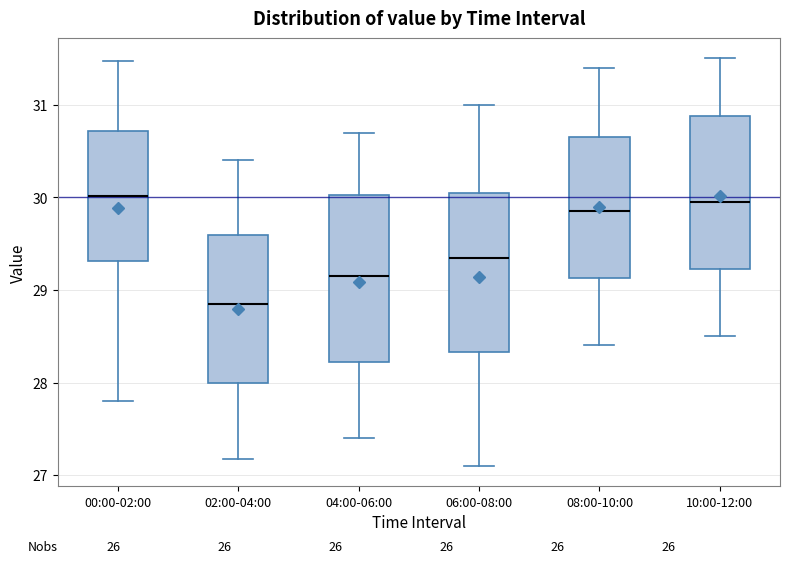

Reading left to right, transcribe this box plot: for each box, give where its median line is, the range the box spans, and where its two whiskers end, as read against the y-axis. The values are not printed on the chart, so give them approximately, as read against the axis.

00:00-02:00: median 30.0, box 29.3 to 30.7, whiskers 27.8 to 31.5
02:00-04:00: median 28.9, box 28.0 to 29.6, whiskers 27.2 to 30.4
04:00-06:00: median 29.2, box 28.2 to 30.0, whiskers 27.4 to 30.7
06:00-08:00: median 29.4, box 28.3 to 30.1, whiskers 27.1 to 31.0
08:00-10:00: median 29.9, box 29.1 to 30.7, whiskers 28.4 to 31.4
10:00-12:00: median 30.0, box 29.2 to 30.9, whiskers 28.5 to 31.5